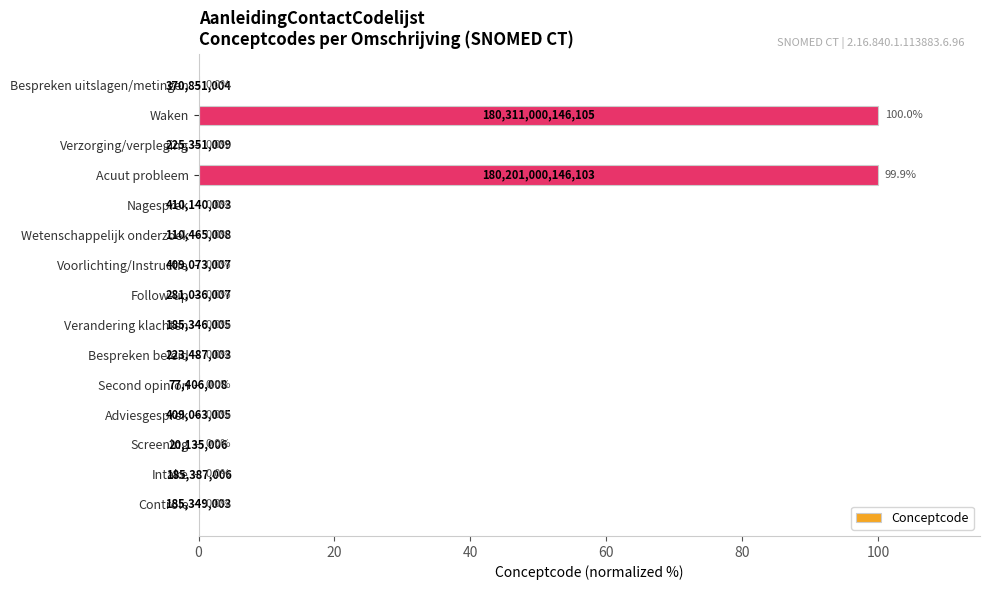

Between Waken and Bespreken beleid, which is larger?

Waken